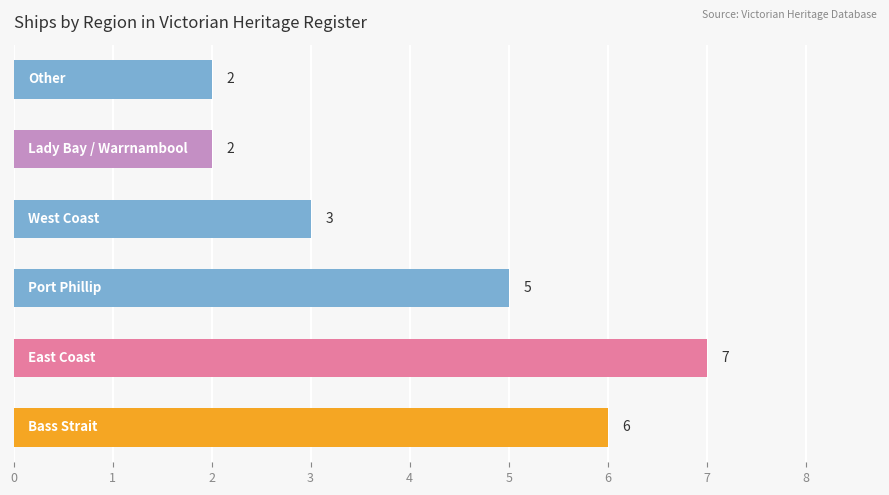

Reading top to bottom, transcribe all the data shown in this chart.

2	2	3	5	7	6